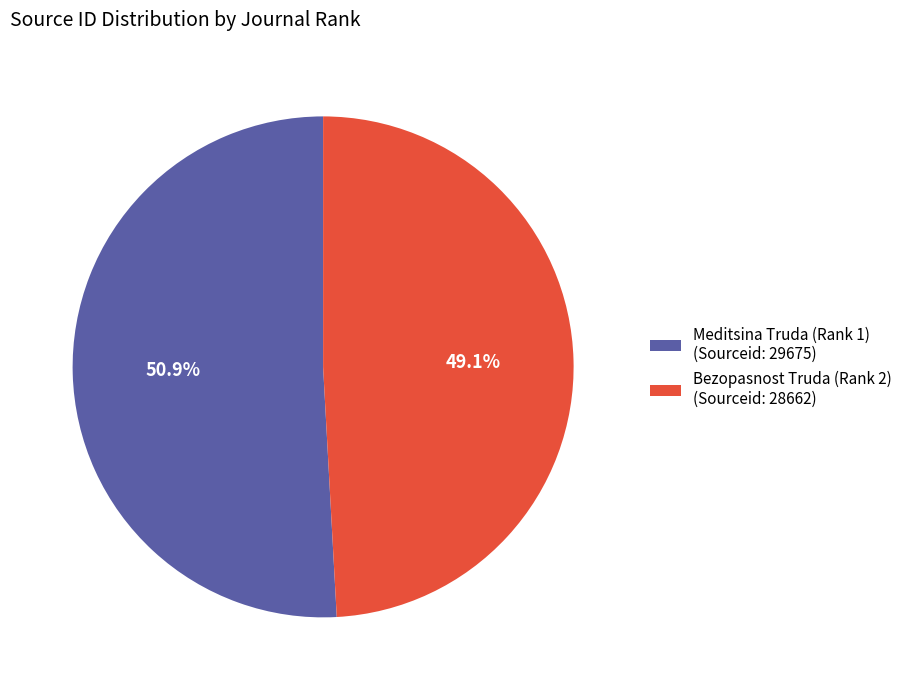

Is it true that Bezopasnost Truda (Rank 2) is 61% of the pie?

False